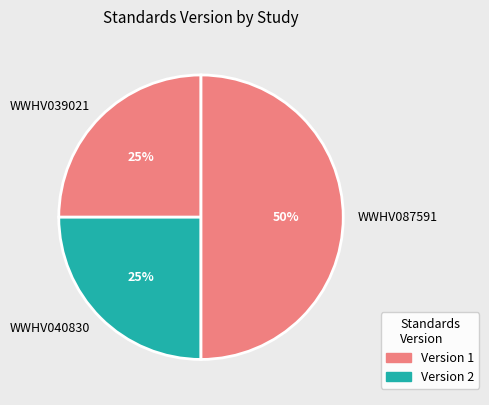

Does WWHV039021 account for over 50% of the chart?

No